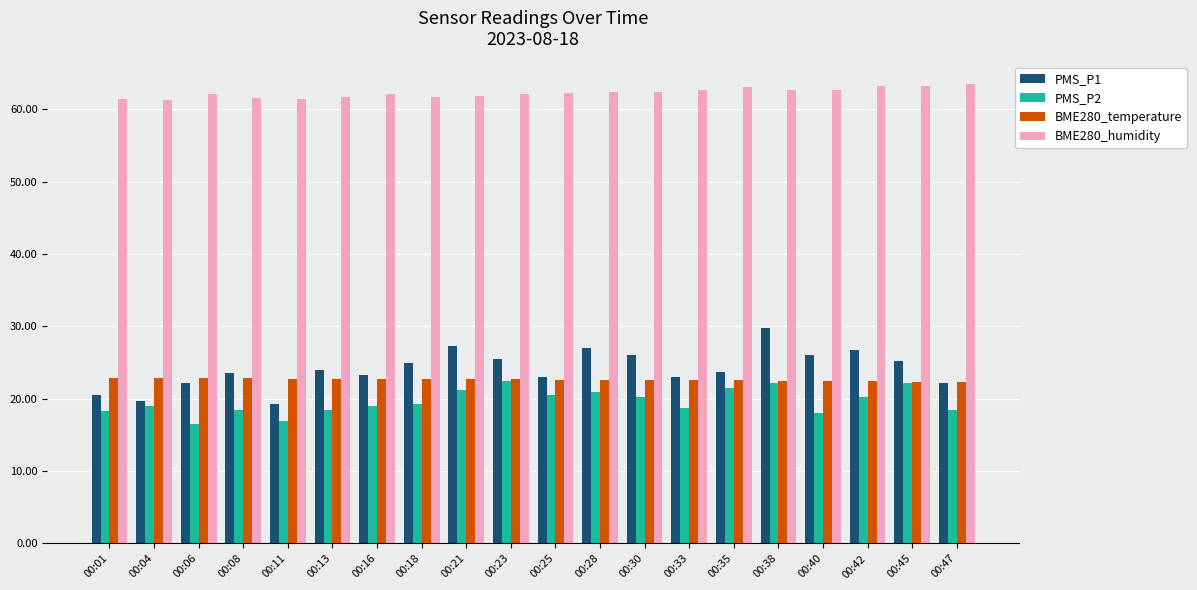

What is the sum of all PMS_P2 values?

393.0